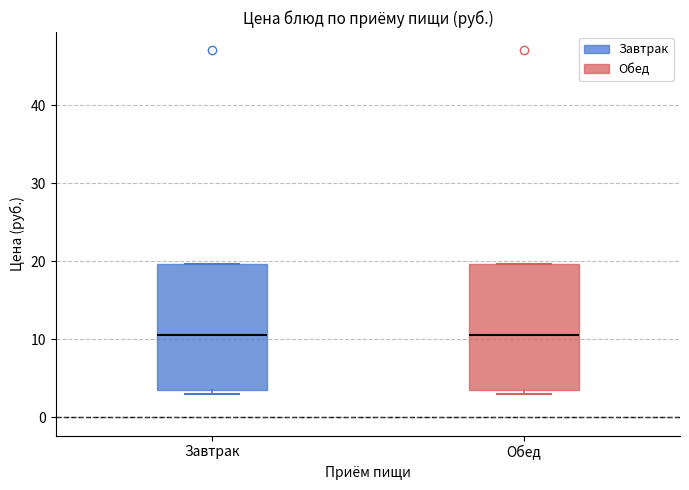

Reading left to right, transcribe this box plot: for each box, give where its median line is, the range the box spans, and where its two whiskers end, as read against the y-axis. The values are not printed on the chart, so give them approximately, as read against the axis.

Завтрак: median 11, box 4 to 20, whiskers 3 to 20
Обед: median 11, box 4 to 20, whiskers 3 to 20